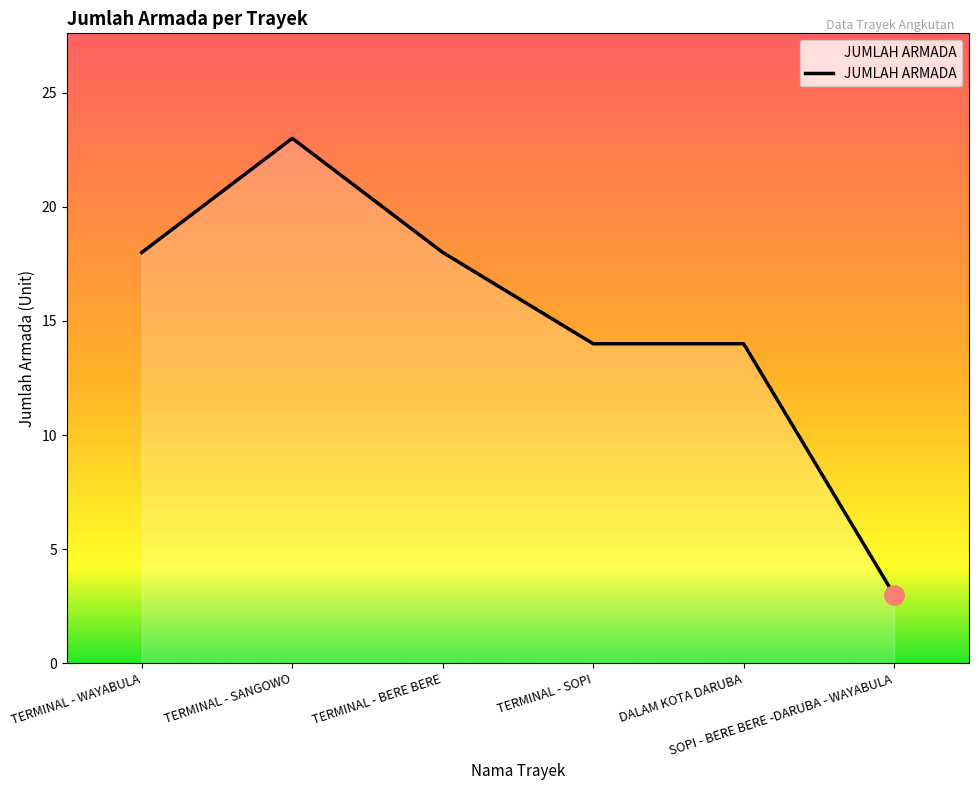

Between TERMINAL - WAYABULA and DALAM KOTA DARUBA, which is larger?

TERMINAL - WAYABULA